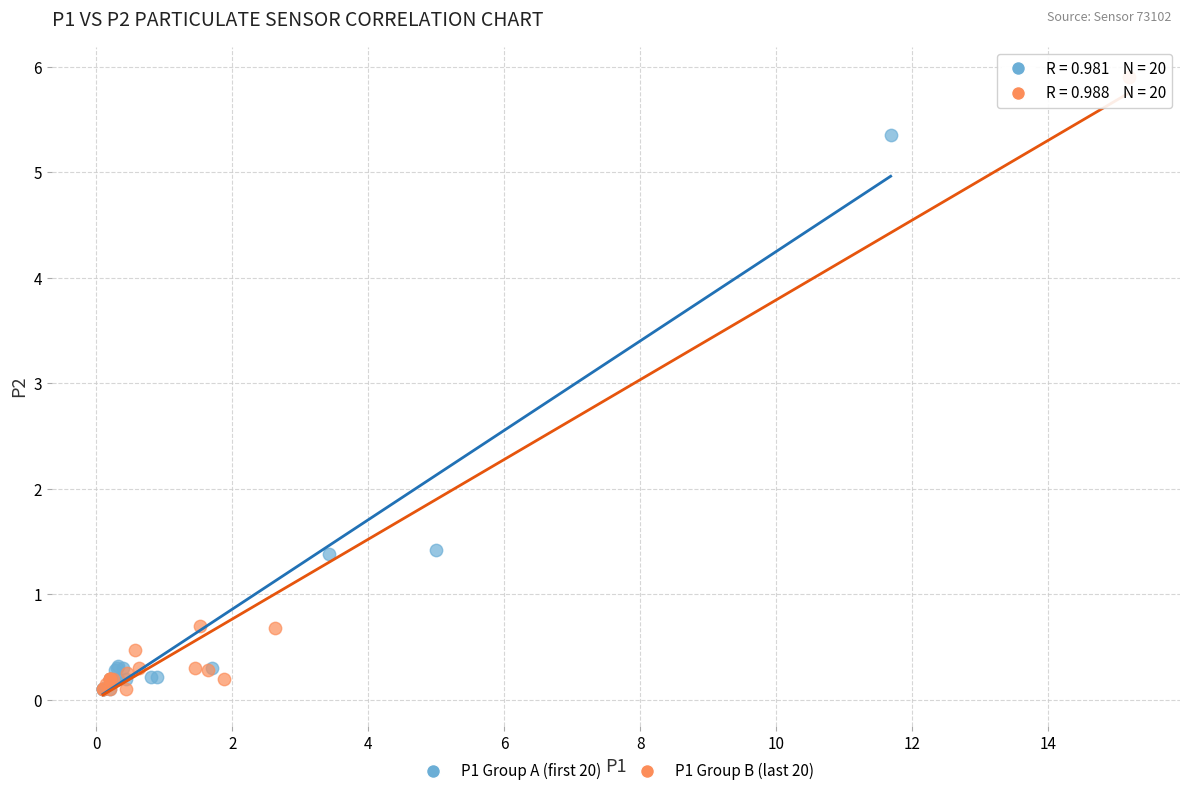

Which series has the largest Y range (max minus min)?

P1 Group B (last 20)